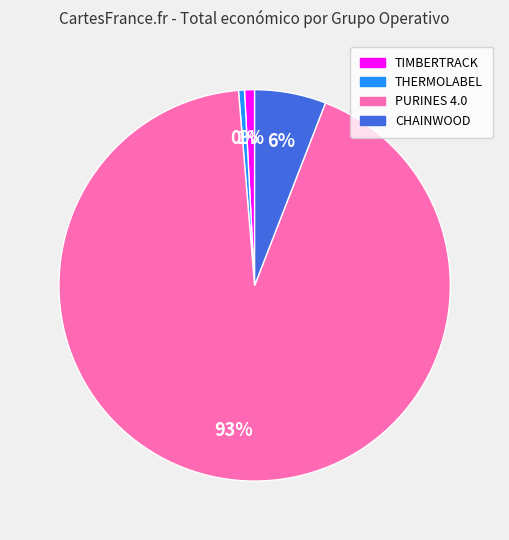

Is there any slice that represents more than half of the pie?

Yes